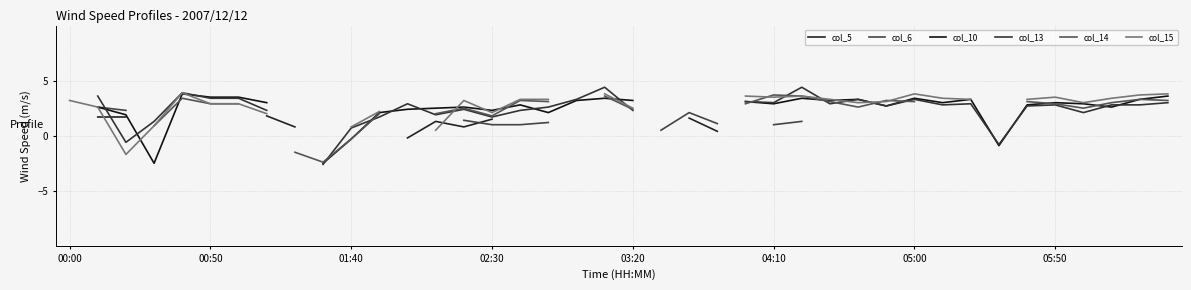

The col_13 series shows 2.7 at 34. True or false?

True